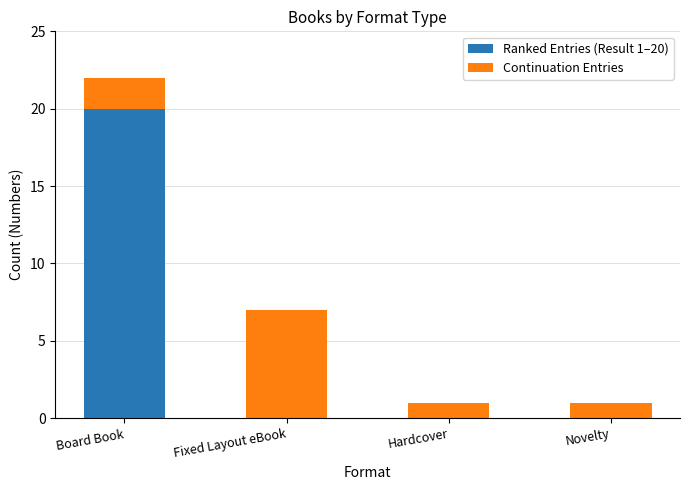

Reading left to right, list the values for the Ranked Entries (Result 1–20) series.

Board Book=20	Fixed Layout eBook=0	Hardcover=0	Novelty=0